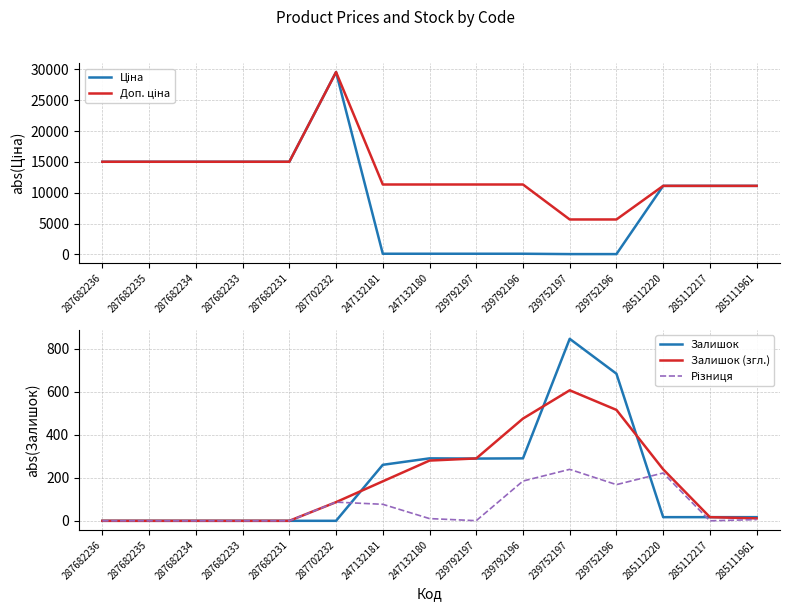

What is the sum of the Ціна values at 247132181 and 285112220?

11226.9